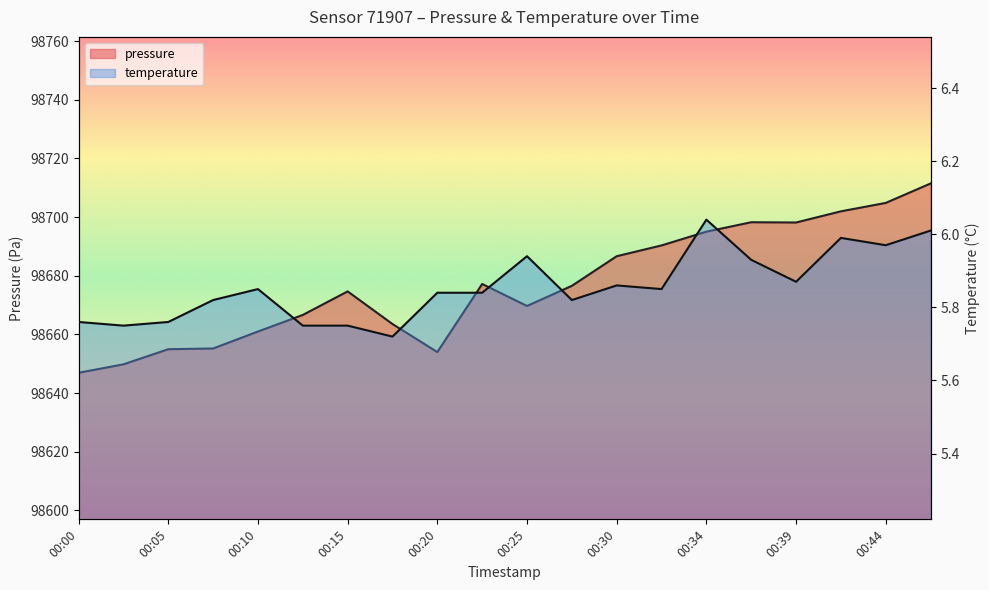

The value of pressure at 00:03 is 98649.8. True or false?

True